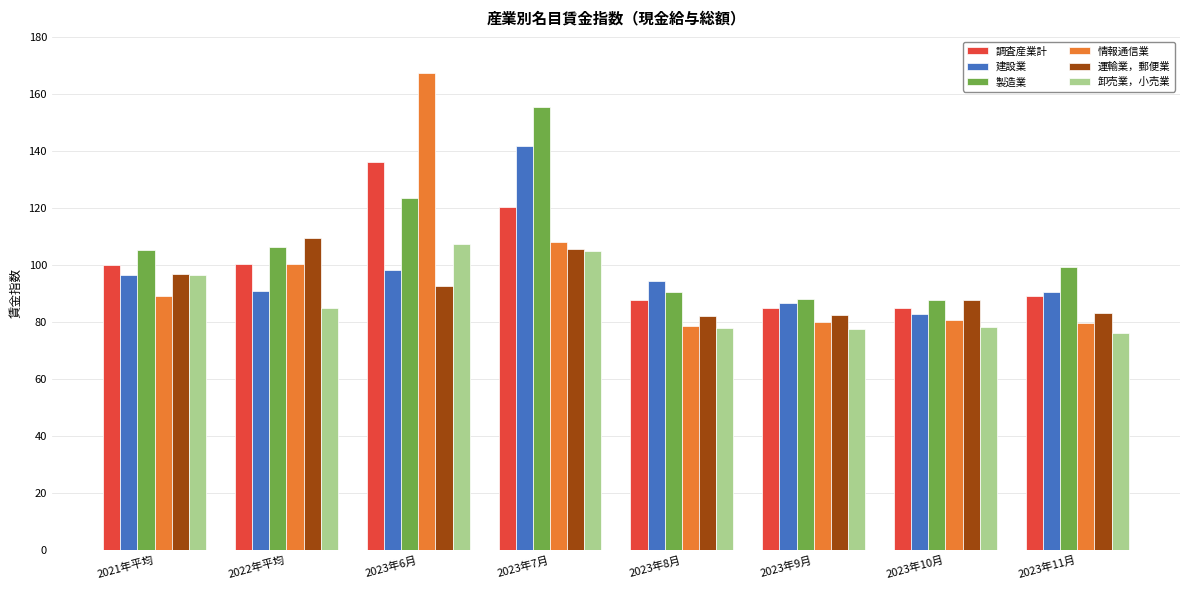

What is the value of the 卸売業，小売業 bar at the 3rd from the left?

107.3